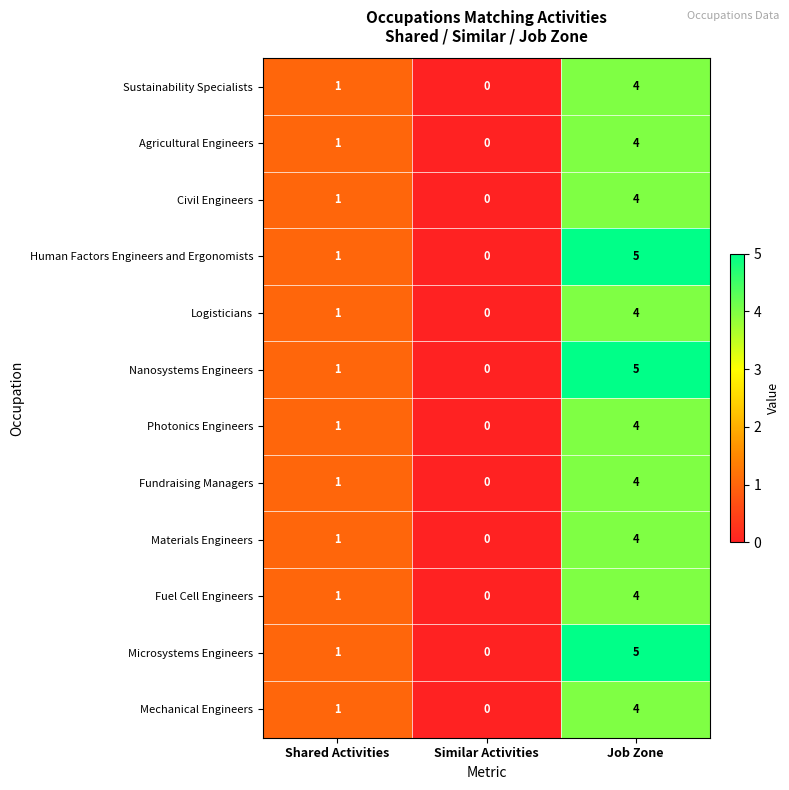

What is the sum of all Fundraising Managers values?

5